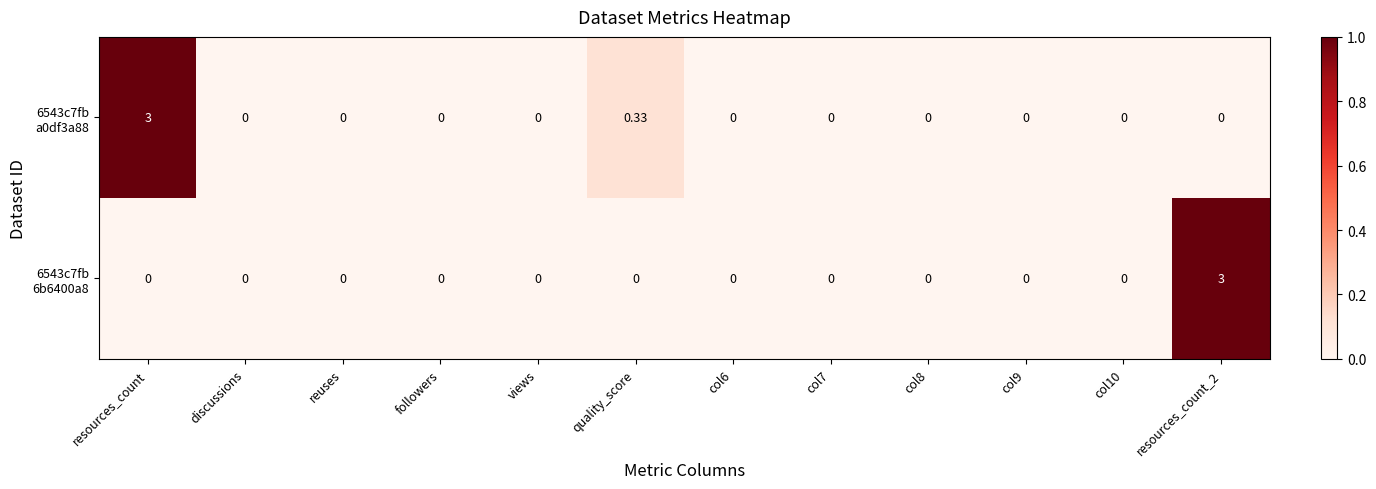

At how many categories does at least one series exceed 0?

3